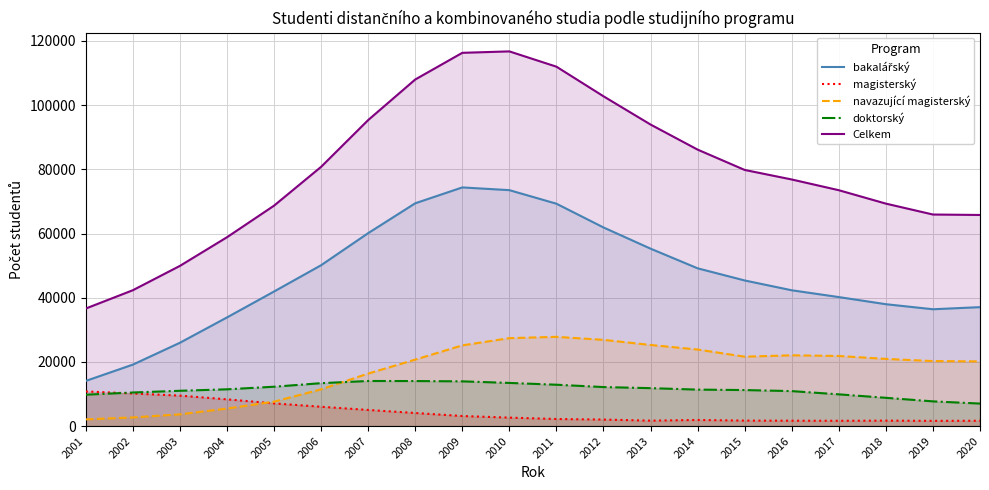

Reading right to left, extract all data points from this chart.

bakalářský: 37072	36412	37986	40205	42325	45382	49166	55288	61892	69292	73516	74364	69423	60121	50128	41939	33864	25977	19168	14087
magisterský: 1683	1653	1724	1674	1701	1734	1924	1713	2053	2227	2656	3156	4096	5052	6042	7092	8356	9513	10177	10813
navazující magisterský: 20171	20275	20946	21859	22072	21645	23868	25292	26884	27826	27412	25165	20732	16382	11469	7632	5482	3677	2711	2113
doktorský: 7036	7718	8827	9909	10917	11242	11382	11836	12174	12904	13463	13955	14048	14065	13388	12282	11477	11020	10481	9799
Celkem: 65783	65923	69321	73496	76838	79810	86143	93954	102756	111978	116741	116293	107985	95348	80779	68687	58846	49924	42344	36642